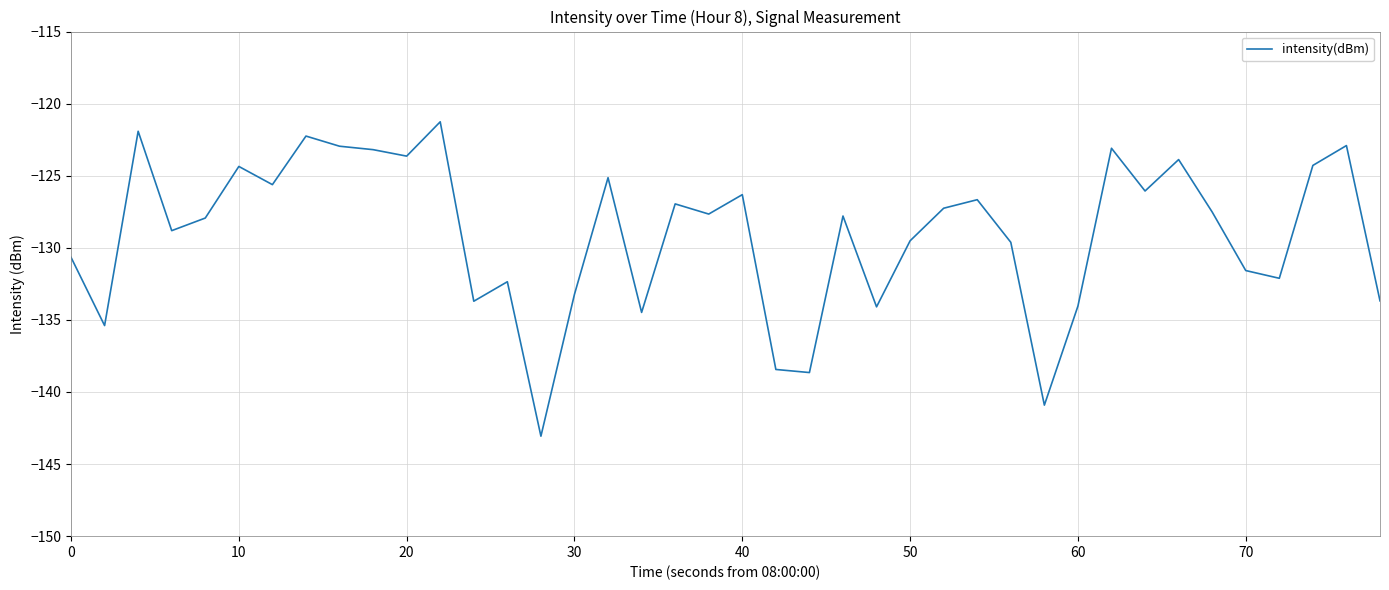

What value does the data have at 50?

-129.5